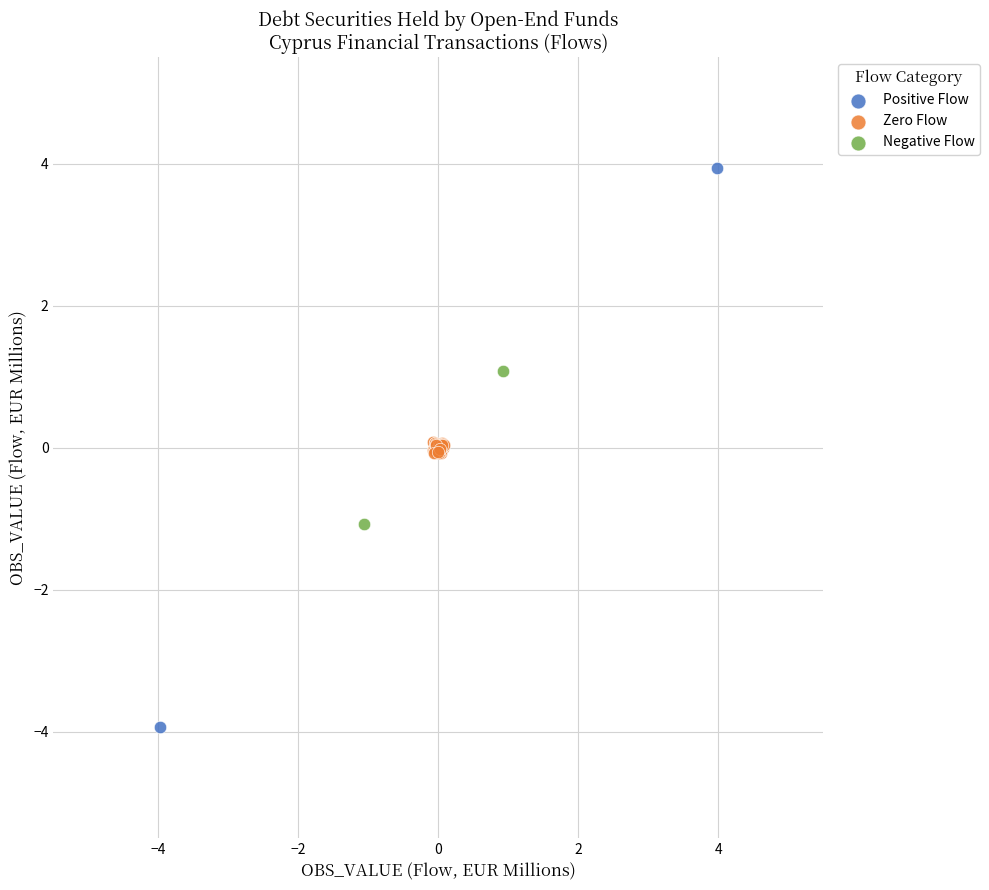

What are all the series names shown in the legend?

Positive Flow, Zero Flow, Negative Flow